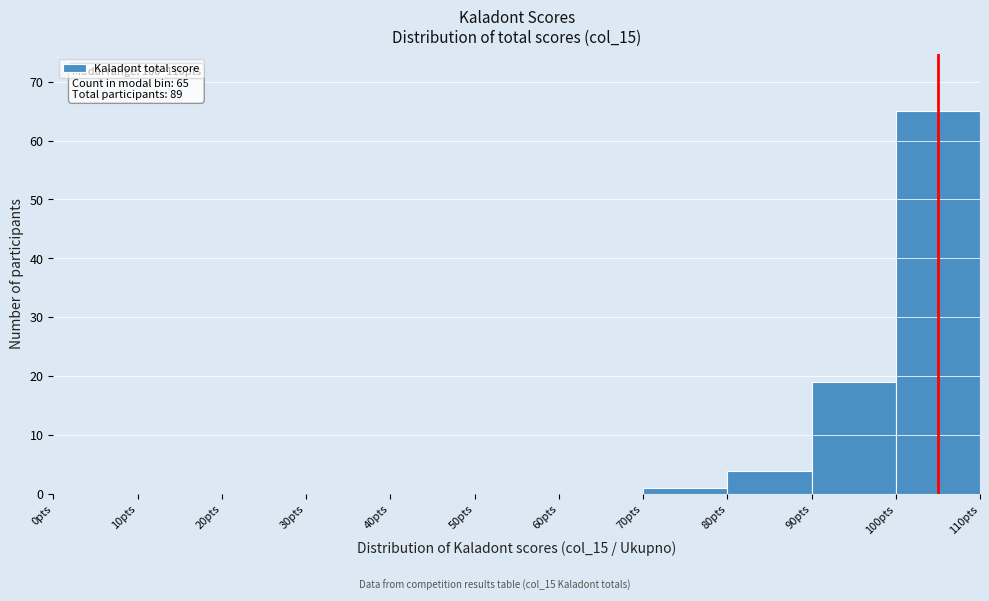

Which range on the x-axis has the tallest bar?

100 to 110